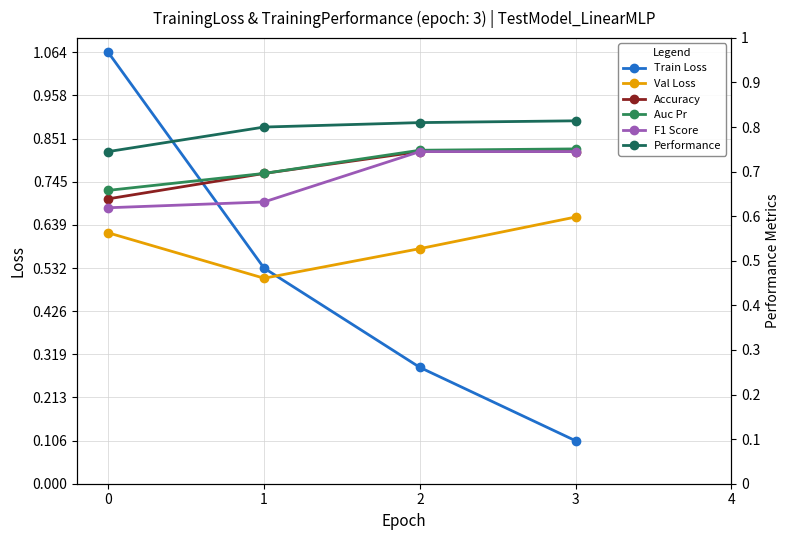

Count the Accuracy values in the range 0 to 1.

4